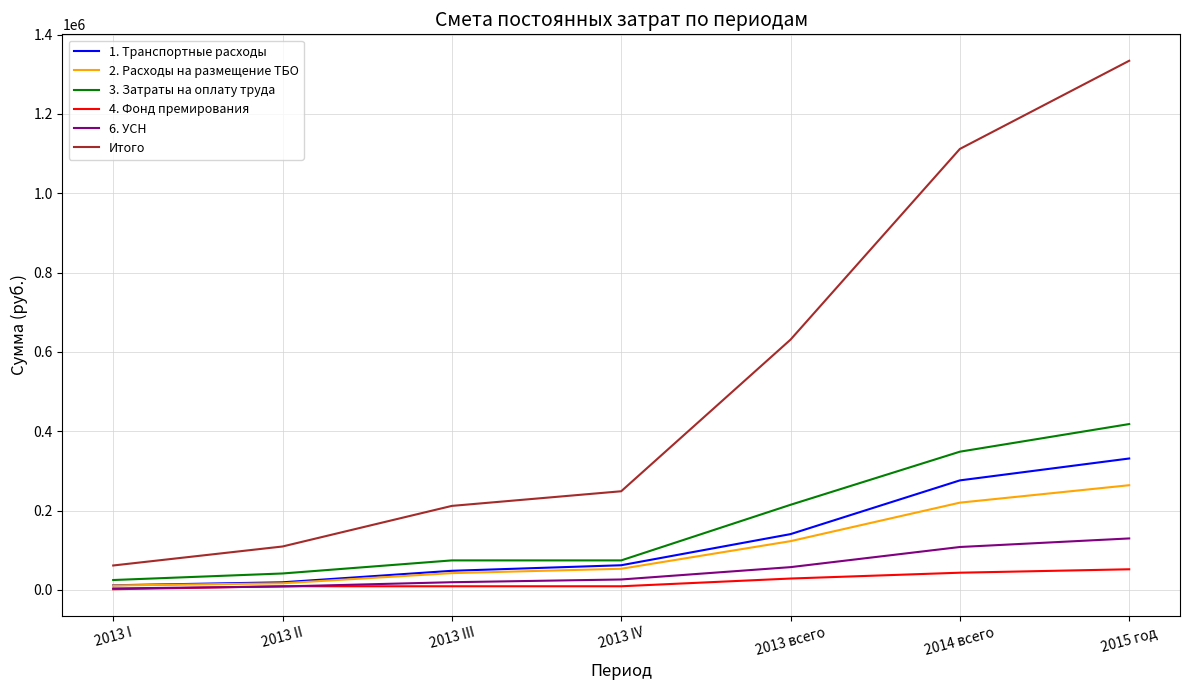

Which series has the largest total across all categories?

Итого